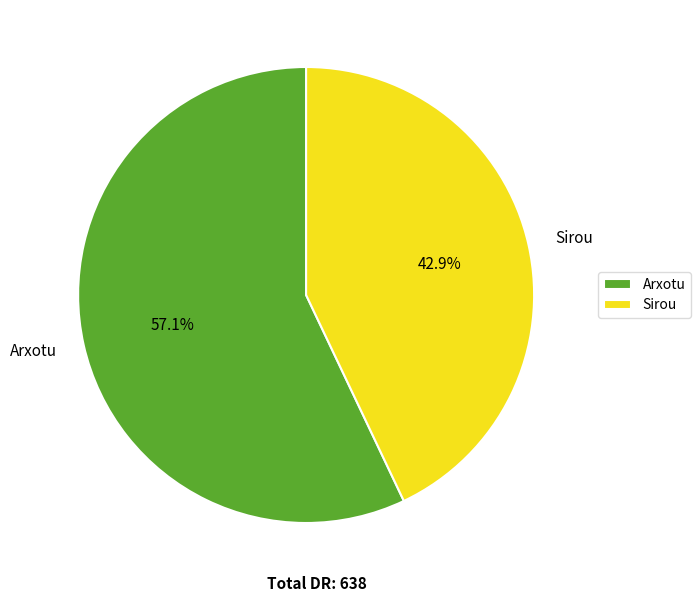

Is there a majority slice in this chart?

Yes